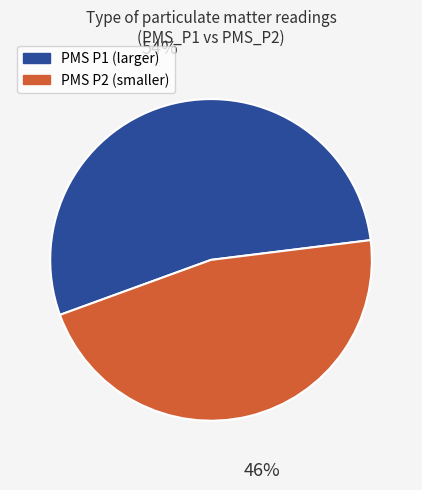

How many segments does this pie chart have?

2